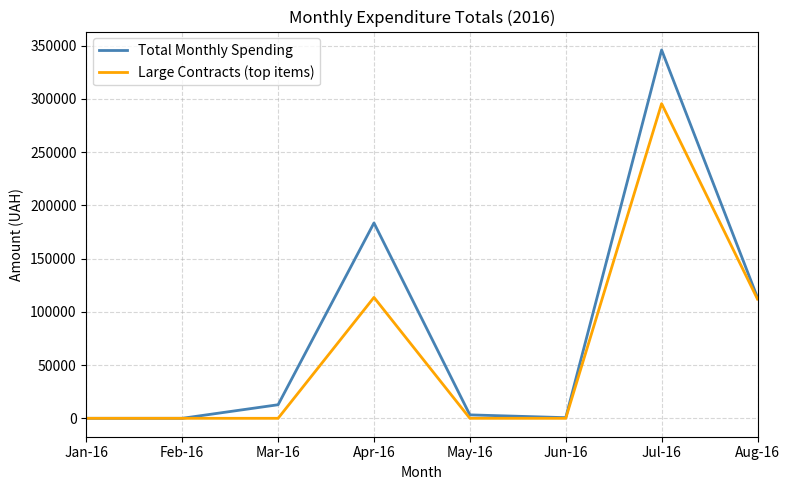

List the series in order of their peak value, lowest first.

Large Contracts (top items), Total Monthly Spending